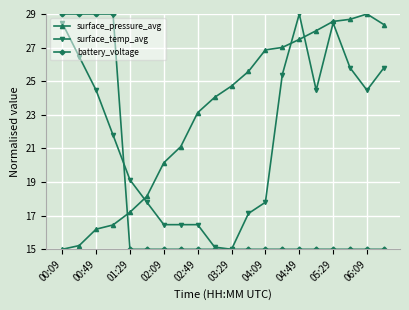

True or false: surface_temp_avg has more than 0 interior local peaks.

True